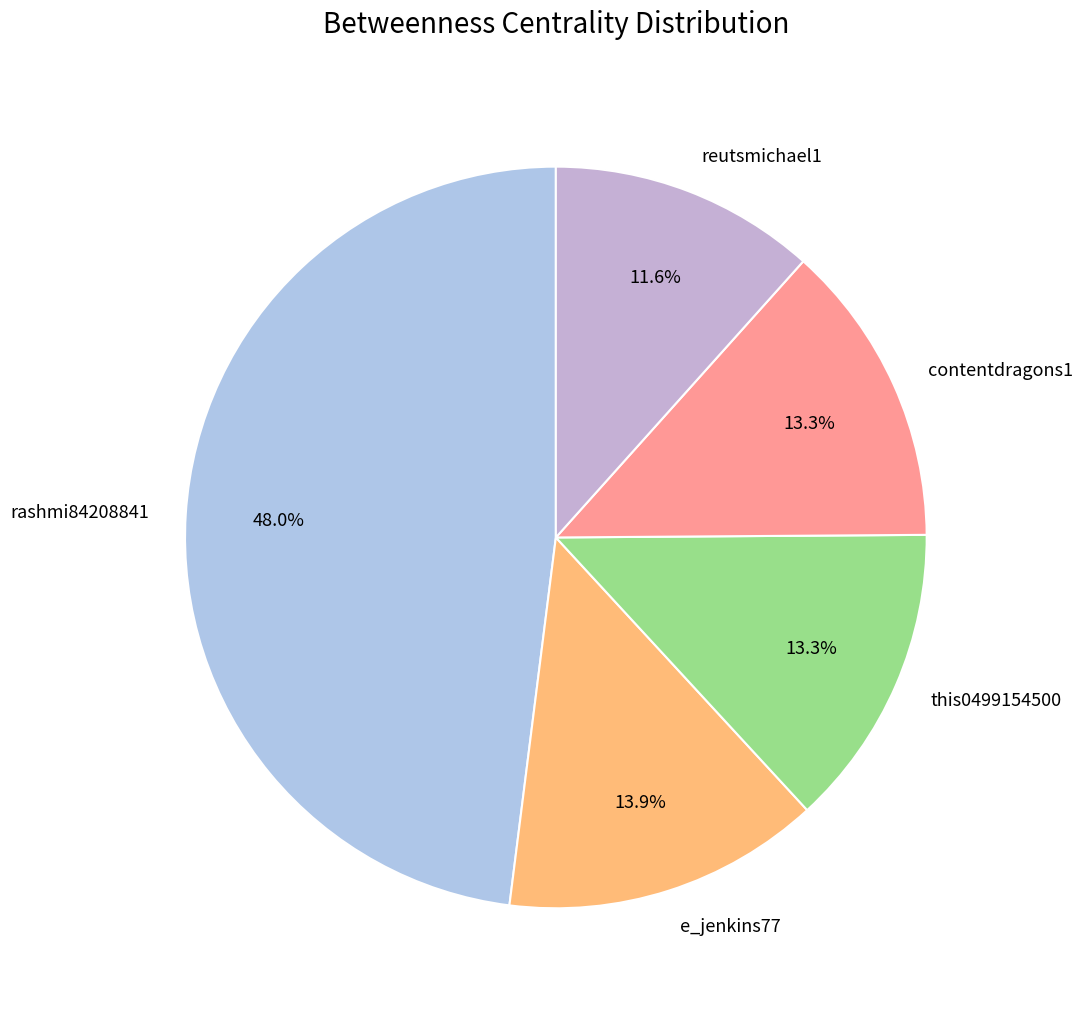

Combined, do reutsmichael1 and contentdragons1 account for over 50%?

No